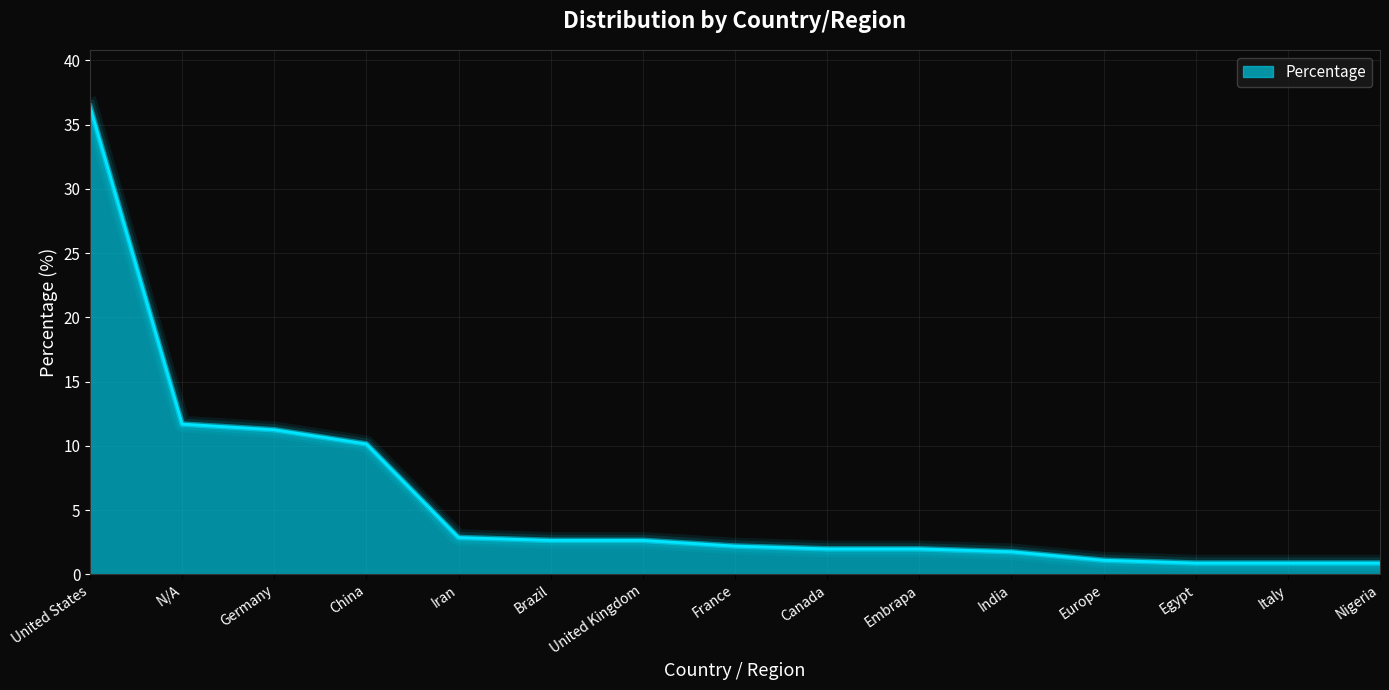

What position from the left is Europe?

12